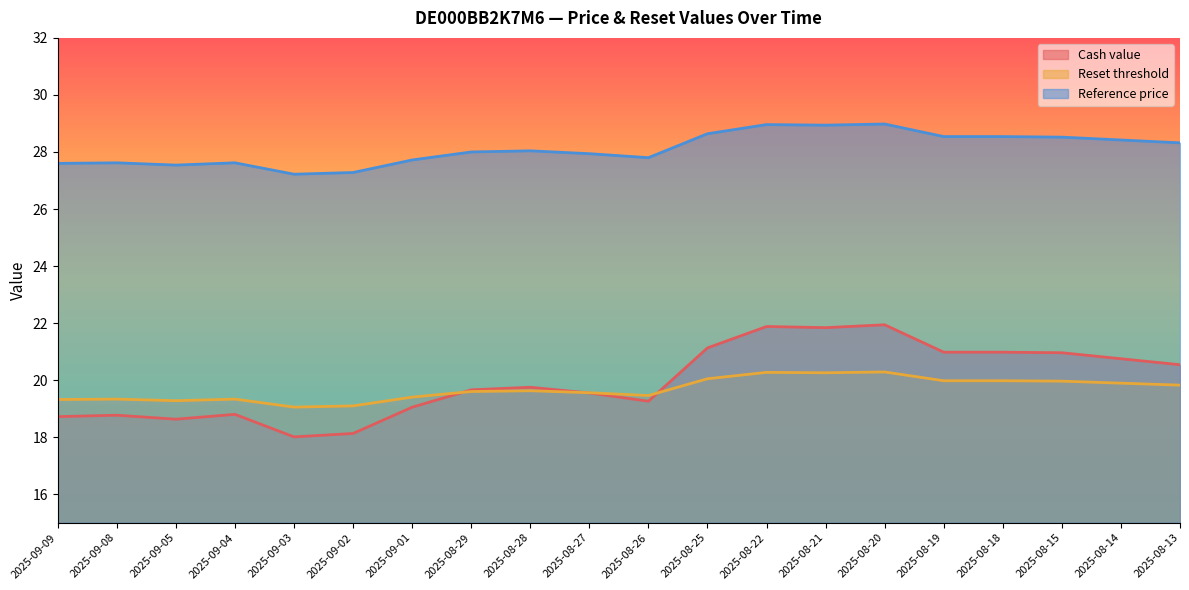

At how many categories does at least one series exceed 24?

20